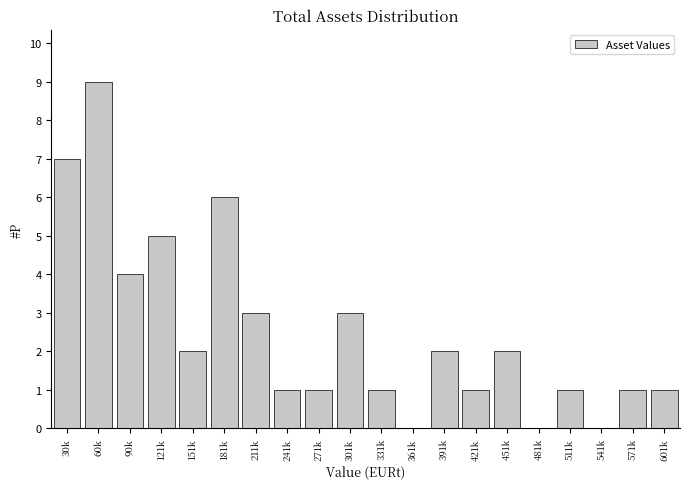

Reading left to right, list all the values displayed in this chart.

30k=7	60k=9	90k=4	121k=5	151k=2	181k=6	211k=3	241k=1	271k=1	301k=3	331k=1	361k=0	391k=2	421k=1	451k=2	481k=0	511k=1	541k=0	571k=1	601k=1